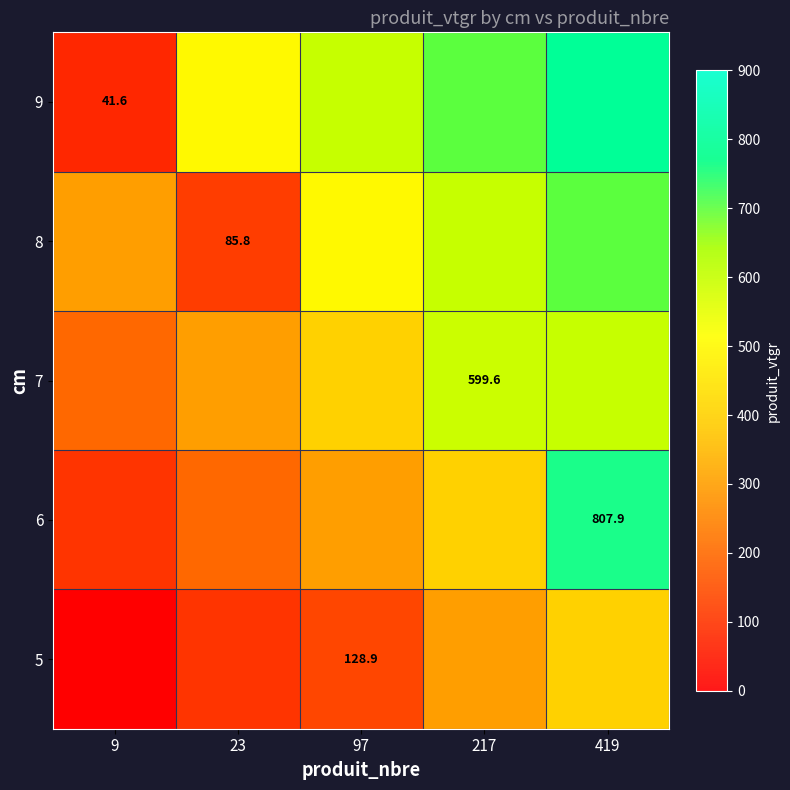

List the series in order of their peak value, lowest first.

5, 6, 7, 8, 9